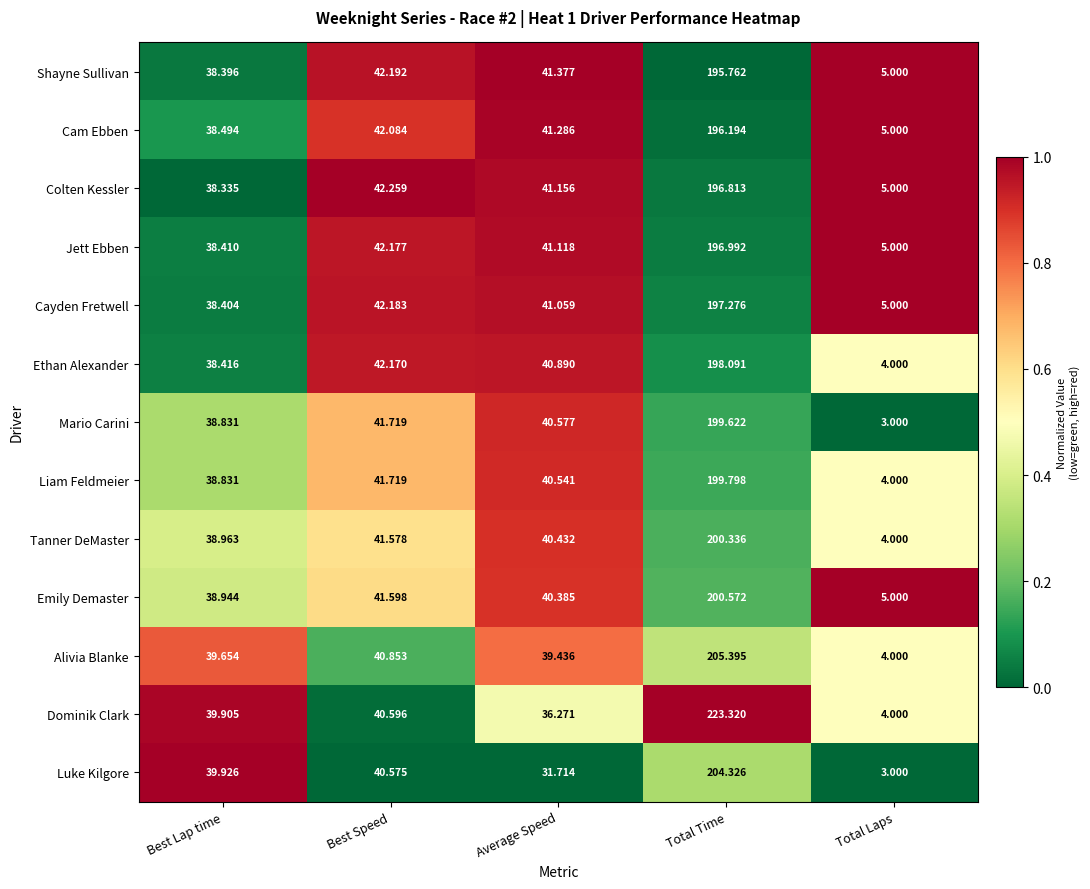

At which category does the chart reach its minimum across all series?

Total Laps